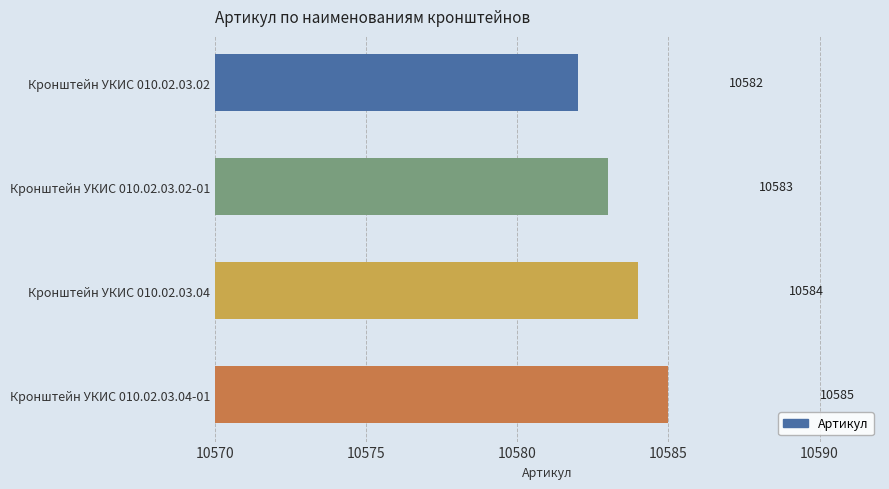

What is the change in value from Кронштейн УКИС 010.02.03.02-01 to Кронштейн УКИС 010.02.03.04?

+1